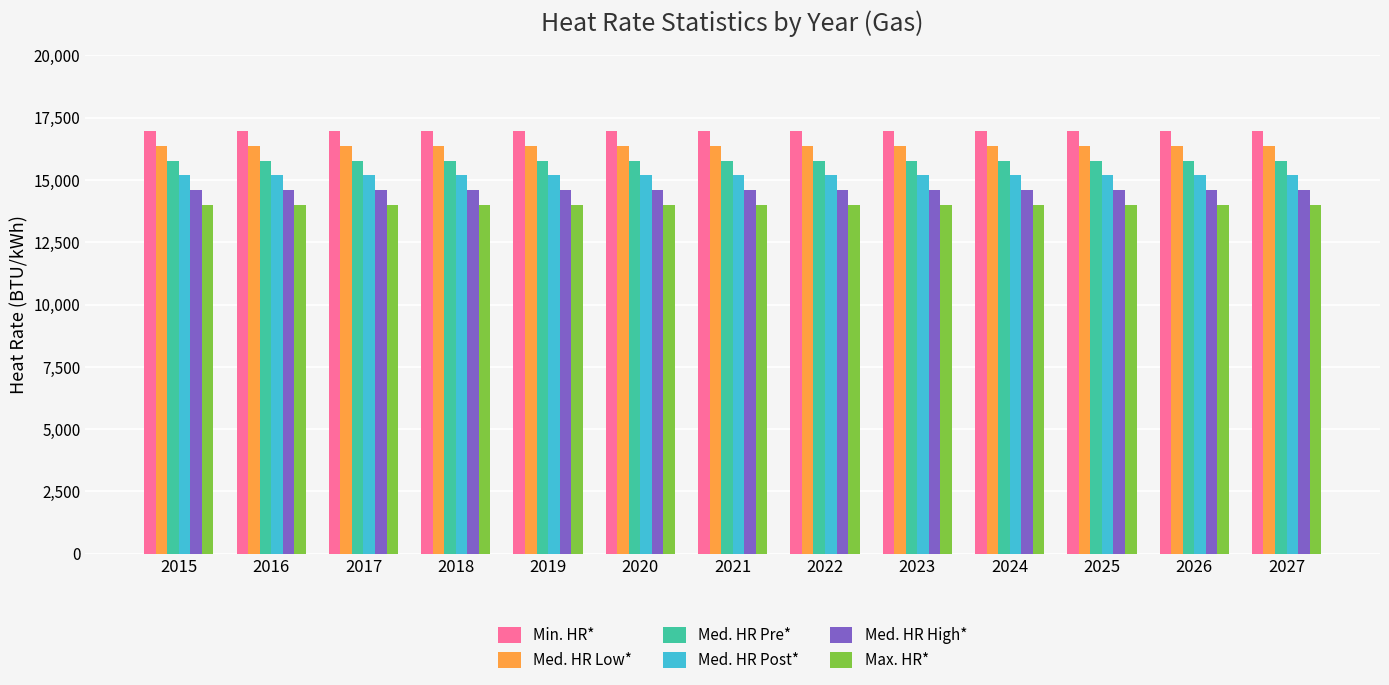

What is the minimum value shown in the chart?

14000